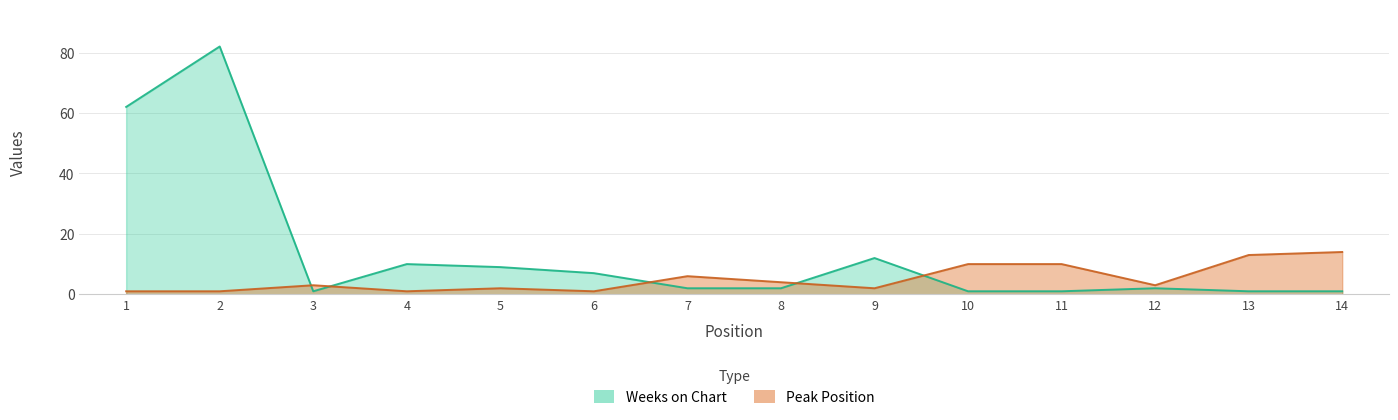

At how many categories does at least one series exceed 15?

2